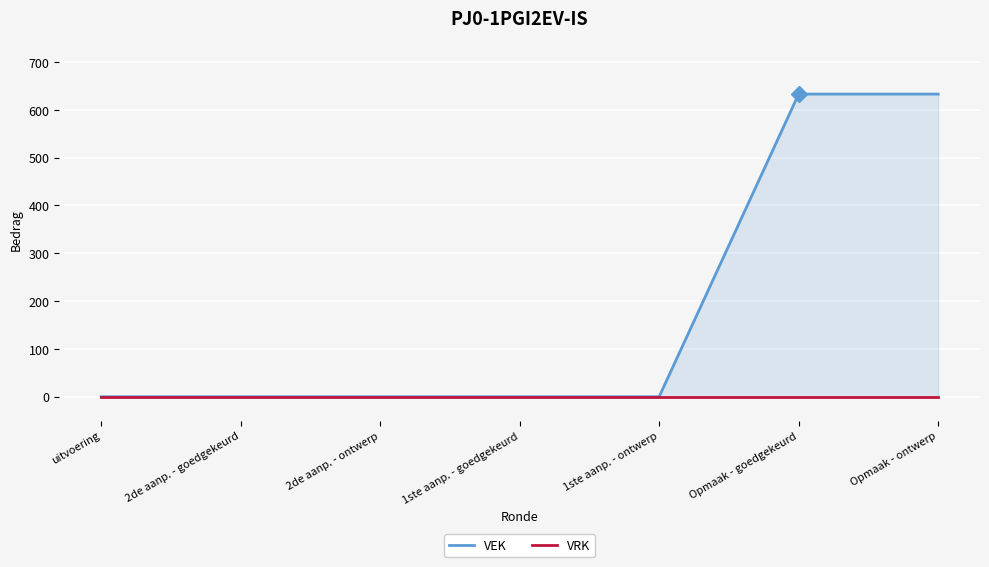

What is the maximum value for VEK?

633